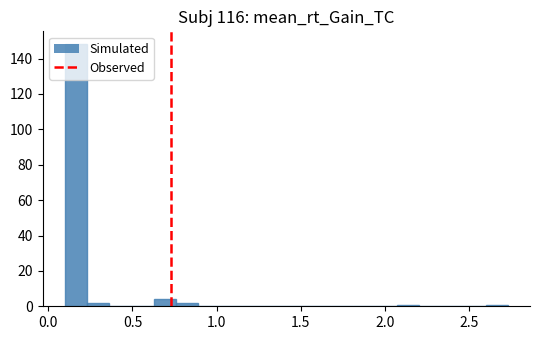

Read against the x-axis, roughly where is the centre of the tallest bar?

0.15